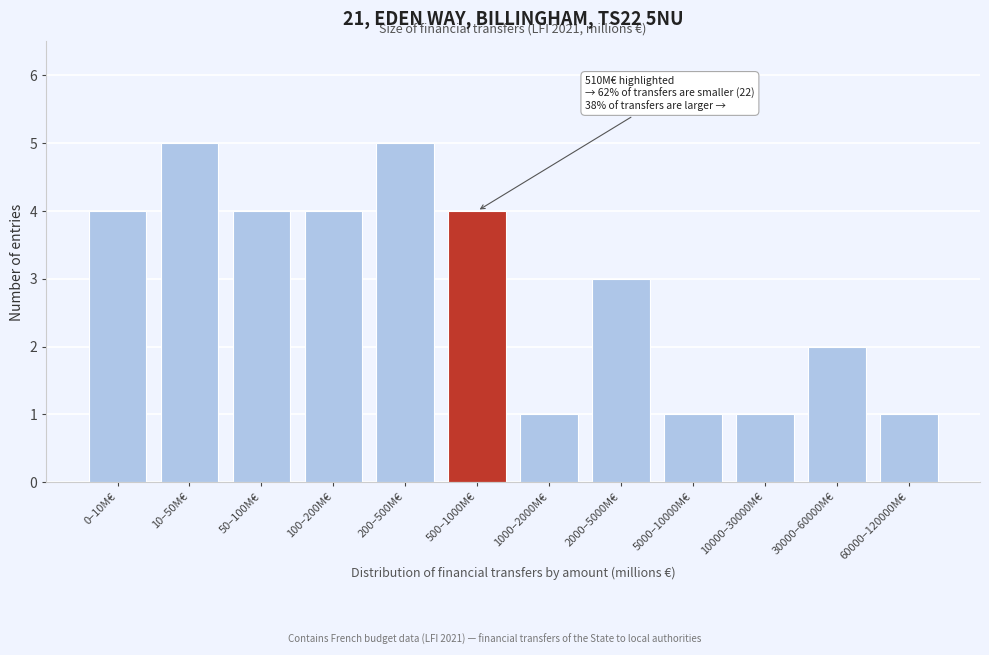

Reading right to left, extract all data points from this chart.

60000–120000M€=1	30000–60000M€=2	10000–30000M€=1	5000–10000M€=1	2000–5000M€=3	1000–2000M€=1	500–1000M€=4	200–500M€=5	100–200M€=4	50–100M€=4	10–50M€=5	0–10M€=4